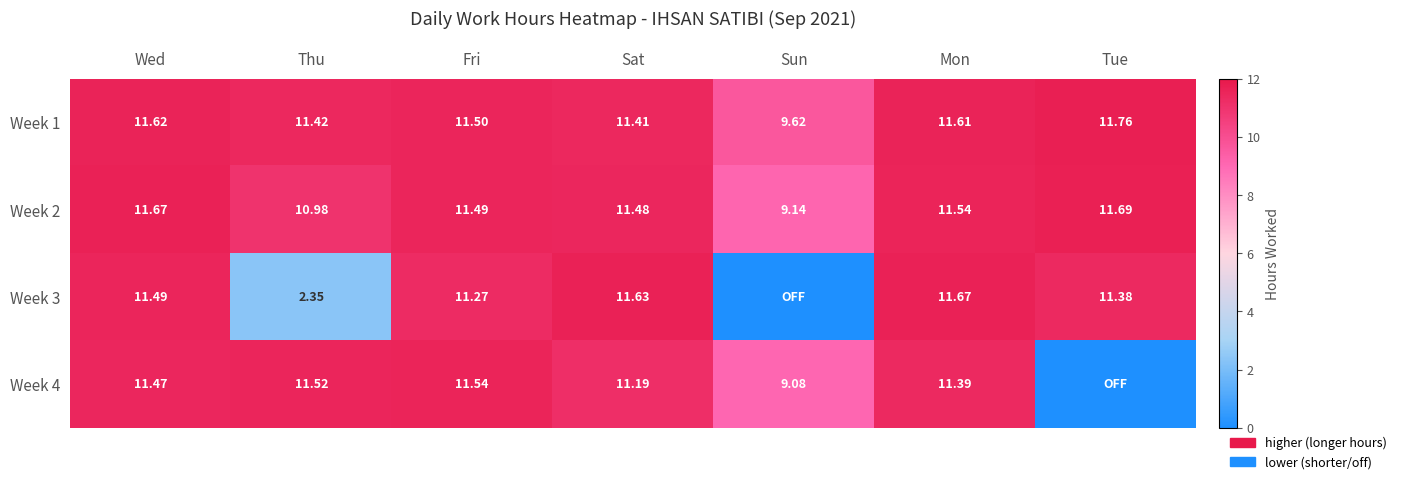

How many distinct data groups are displayed?

4